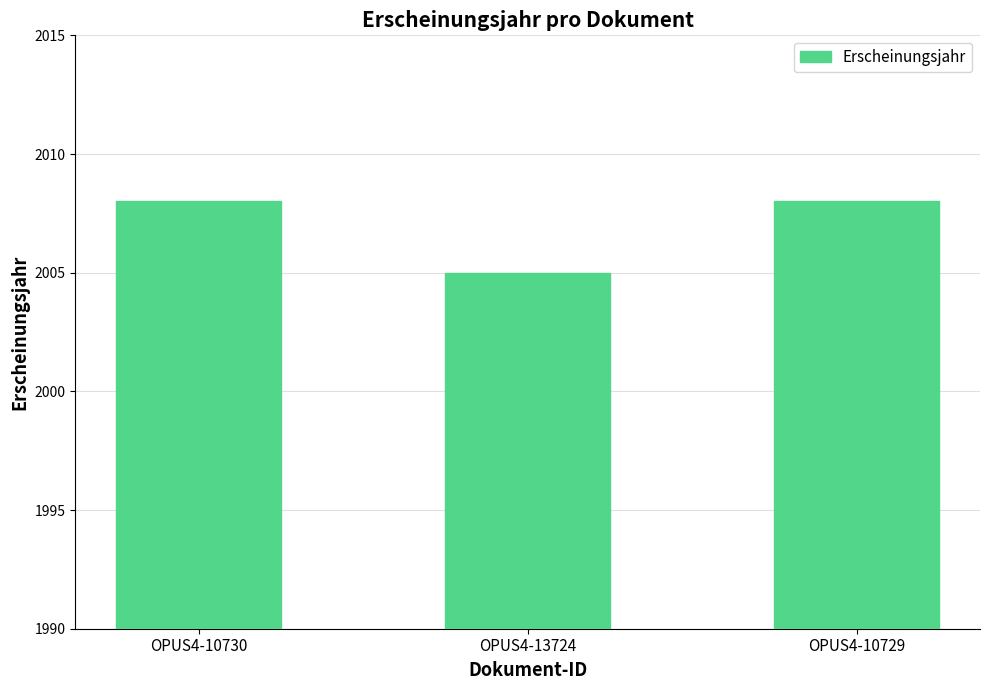

What is the difference between the maximum and minimum values?

3